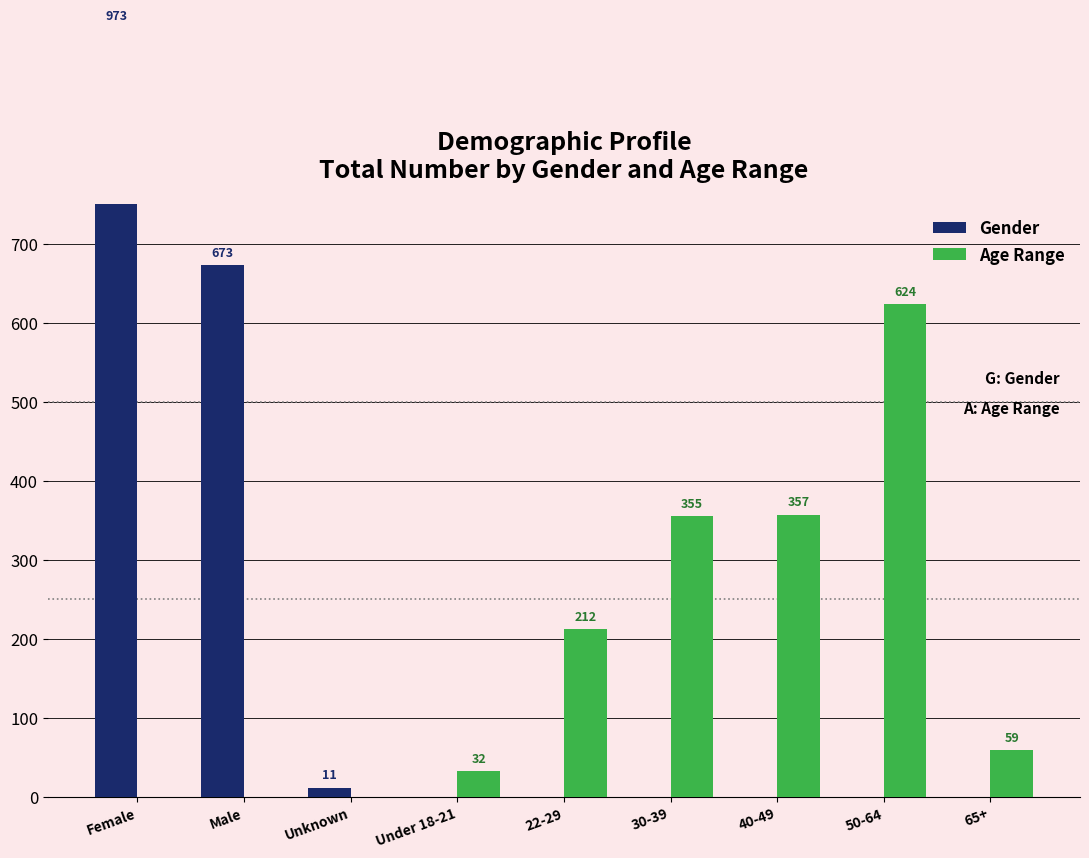

Rank the series by their maximum value, from highest to lowest.

Gender, Age Range